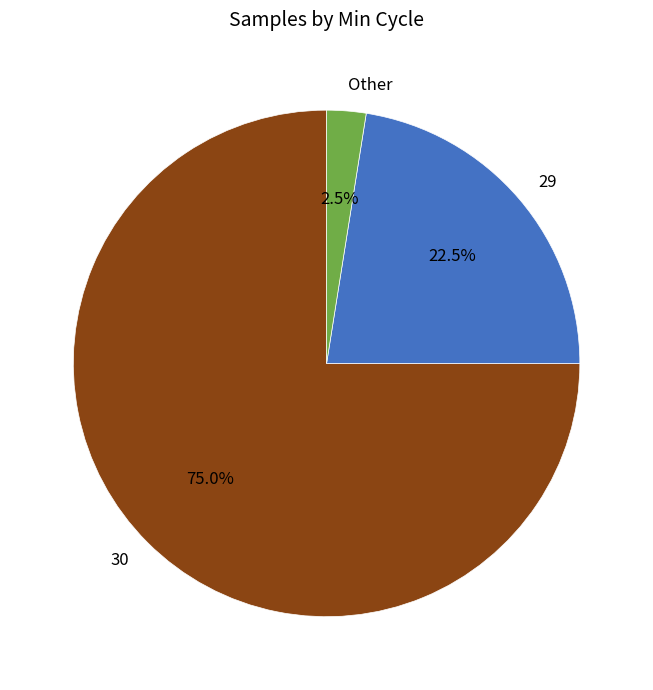

Which slice is the largest?

30